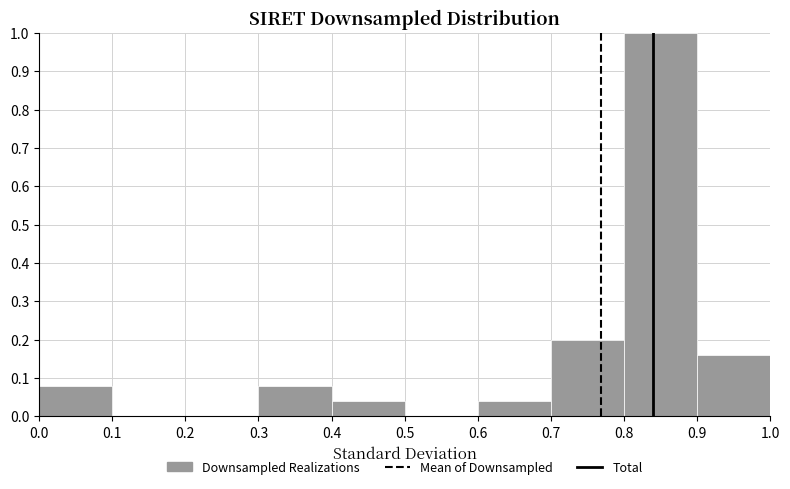

How tall is the bar that spans 0.7 to 0.8 on the x-axis? The values are not printed on the chart, so give them approximately, as read against the axis.

0.20